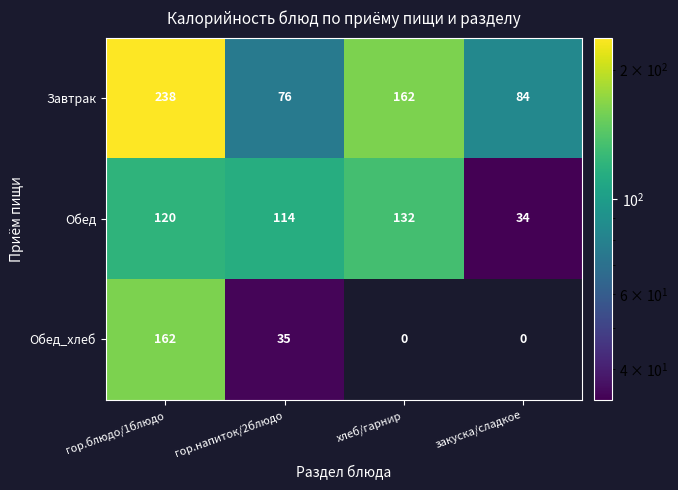

Count the number of data series in this chart.

3